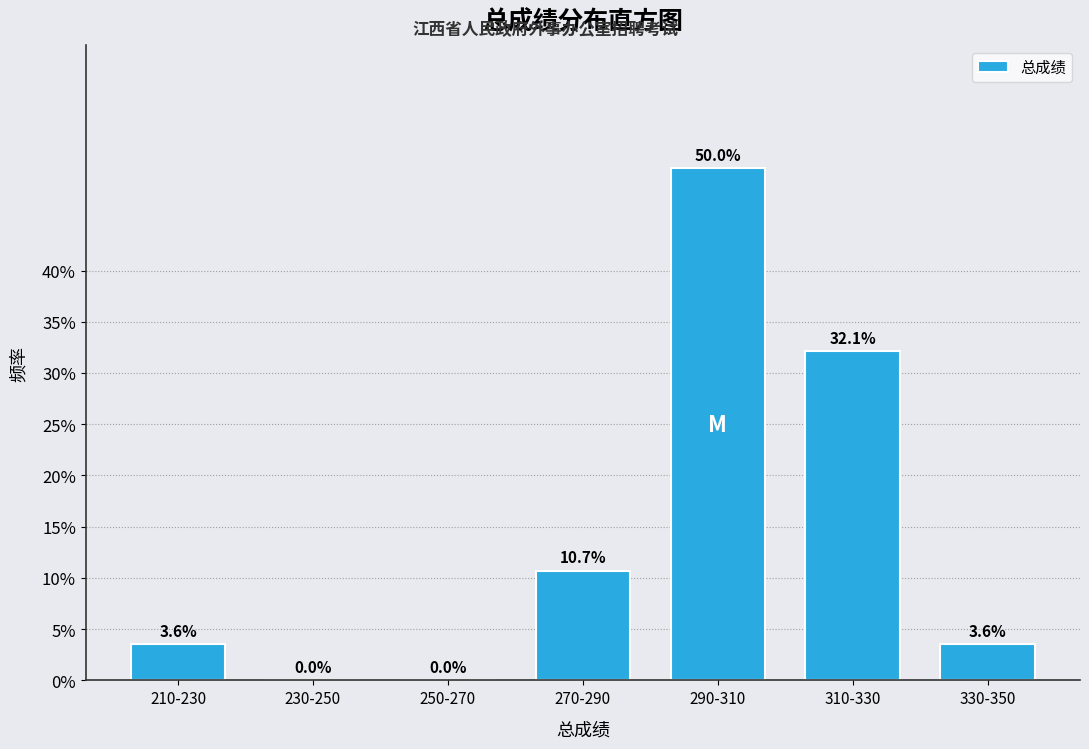

Reading right to left, extract all data points from this chart.

330-350=3.6	310-330=32.1	290-310=50.0	270-290=10.7	250-270=0.0	230-250=0.0	210-230=3.6